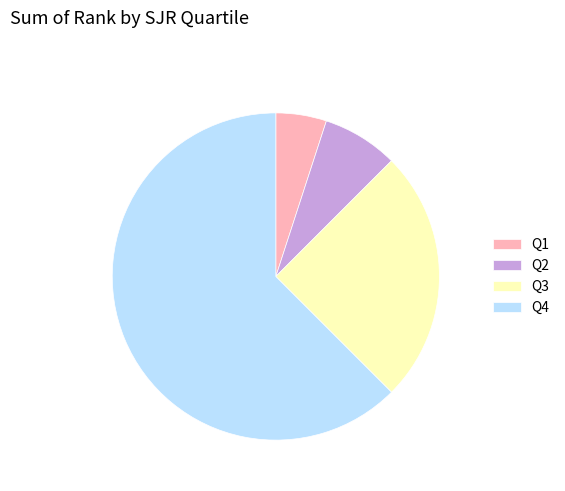

Do Q2 and Q1 together represent more than half of the pie?

No